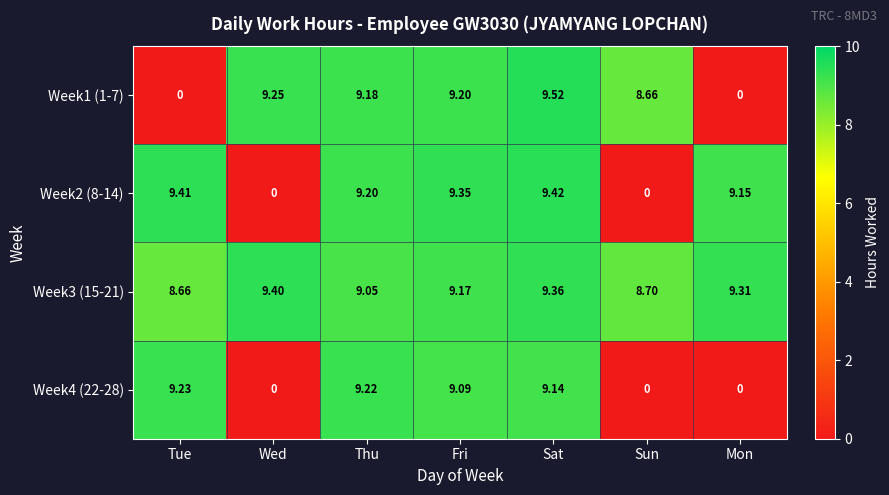

Which series has the largest total across all categories?

Week3 (15-21)